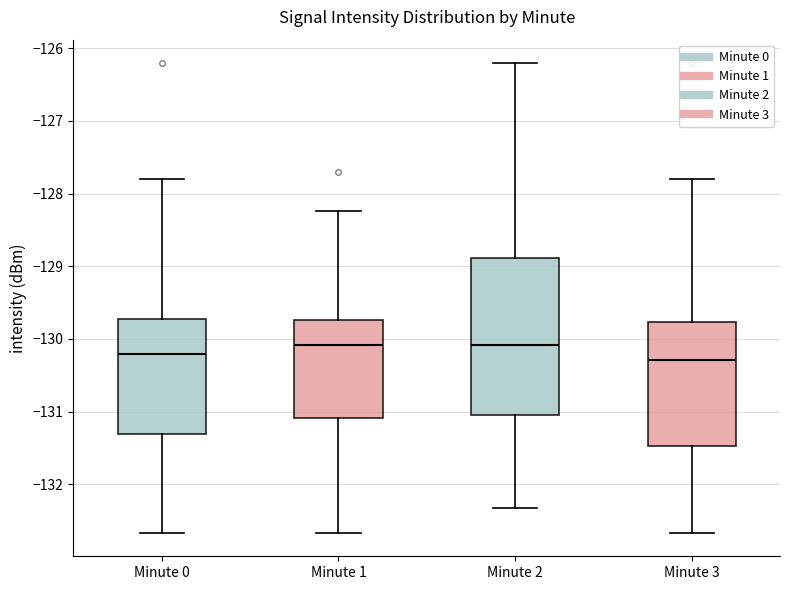

Comparing the boxes themselves (not the whiskers), which one is the tallest?

Minute 2